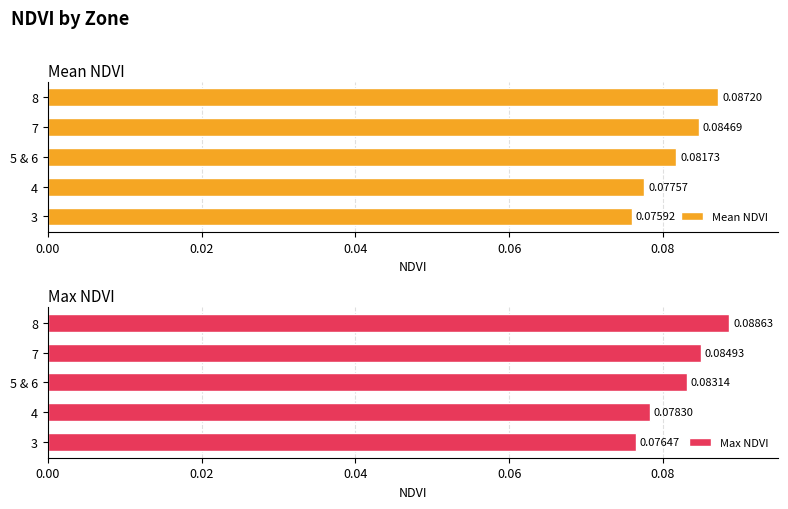

List the labels in order of Mean NDVI value, largest first.

8, 7, 5 & 6, 4, 3